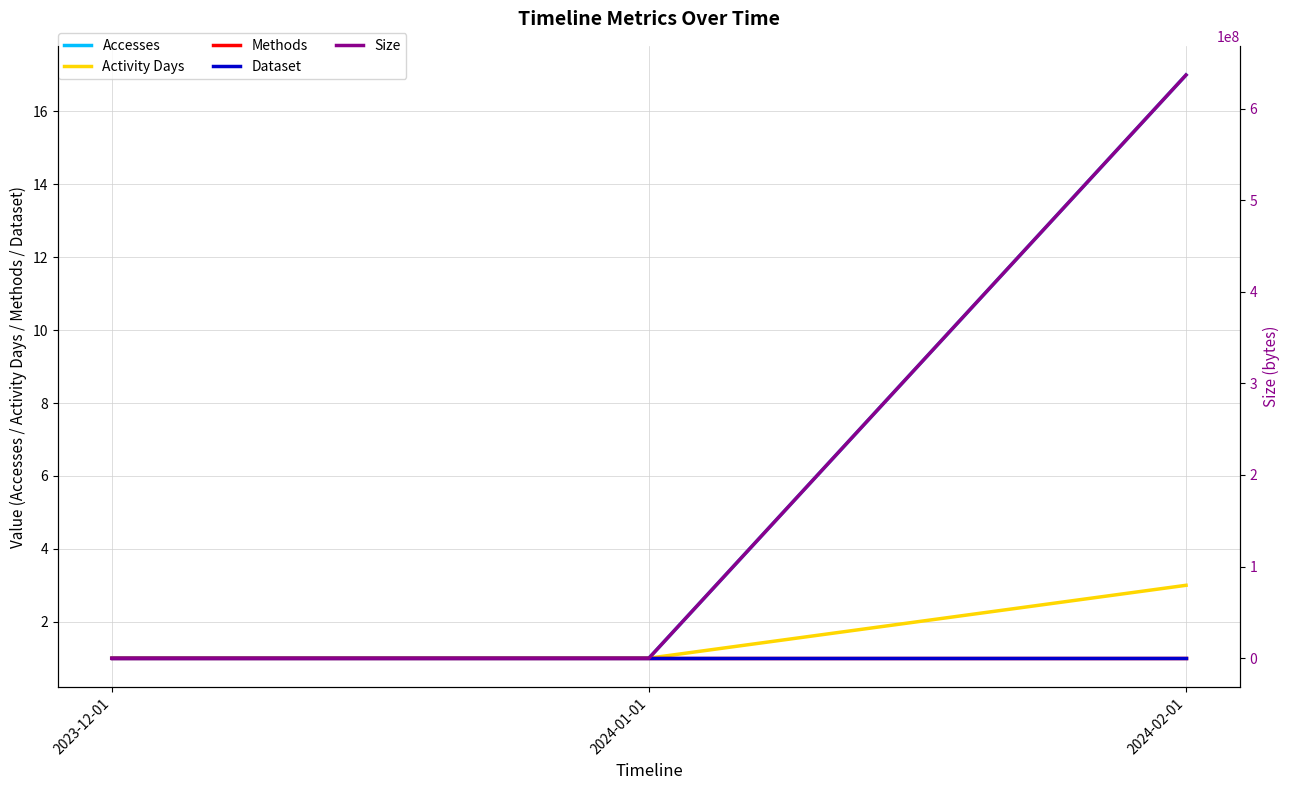

What is the average value of the Accesses series?

6